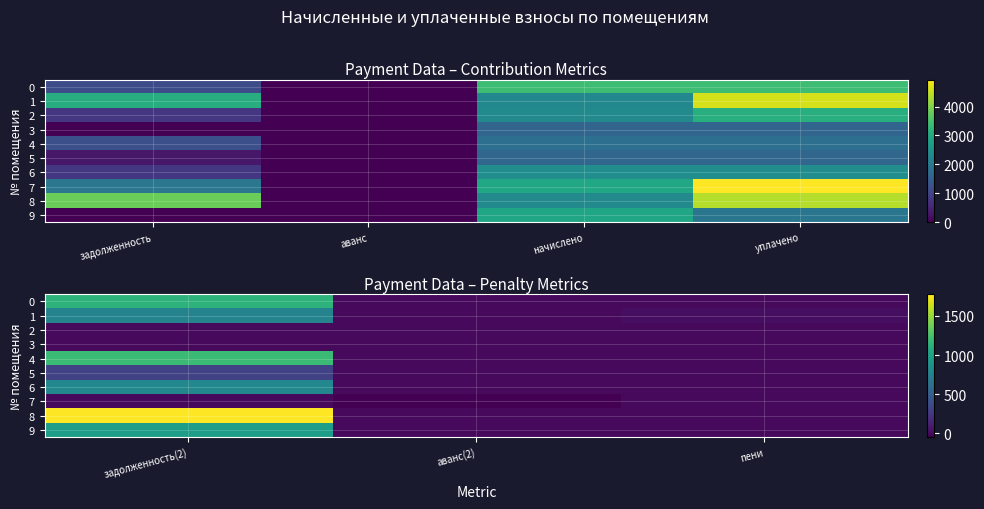

What is the maximum value for 5?

310.6